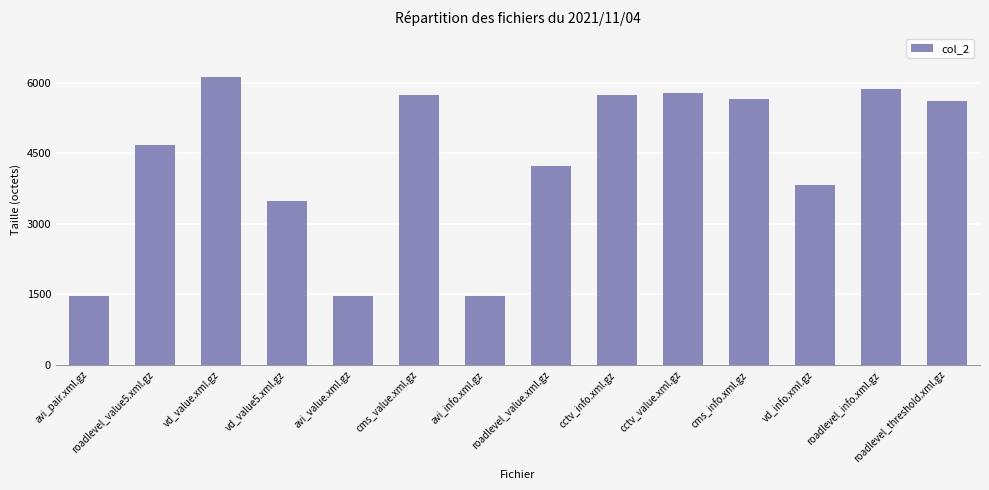

What is the sum of the values at vd_value5.xml.gz and roadlevel_value5.xml.gz?

8175